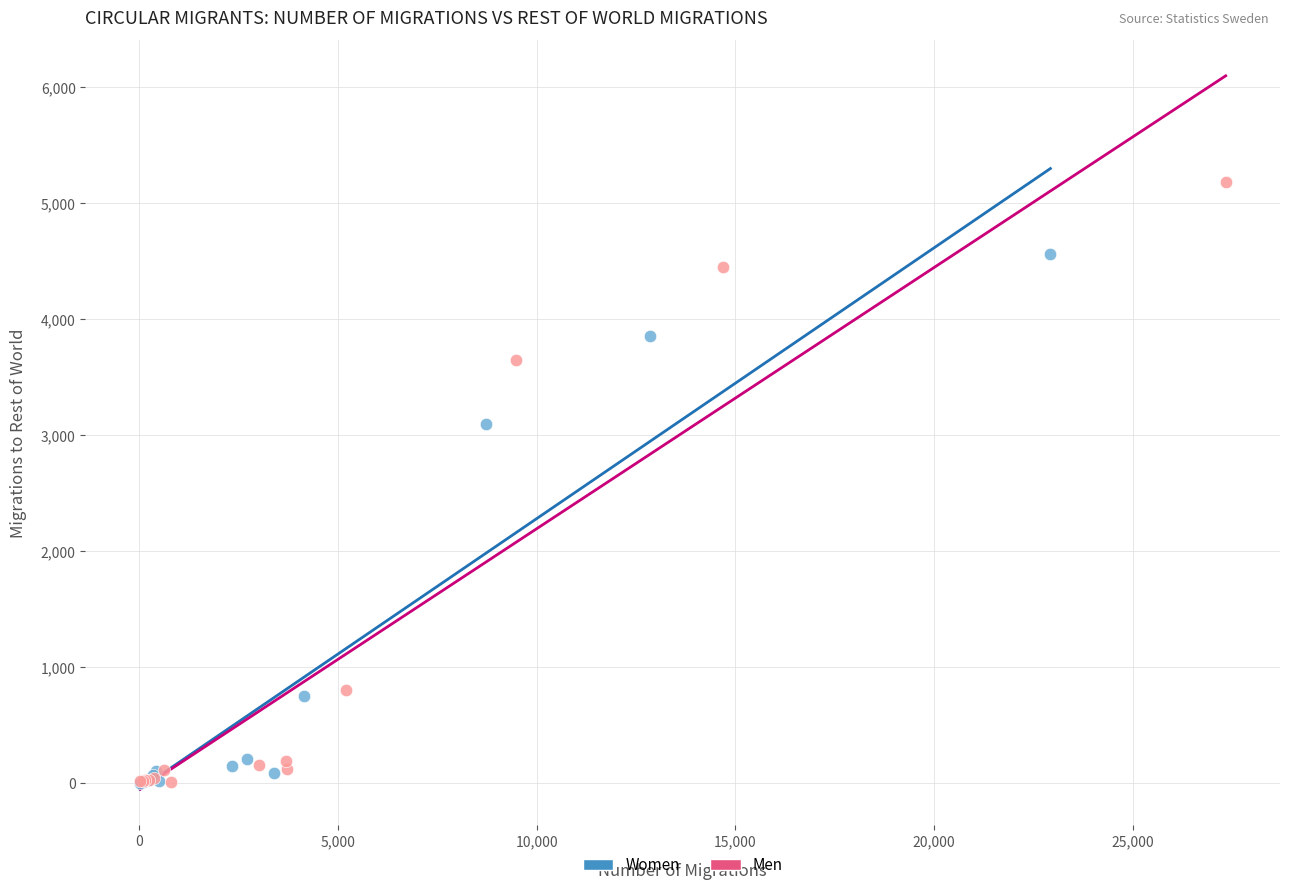

Which series has the widest spread of Y values?

Men